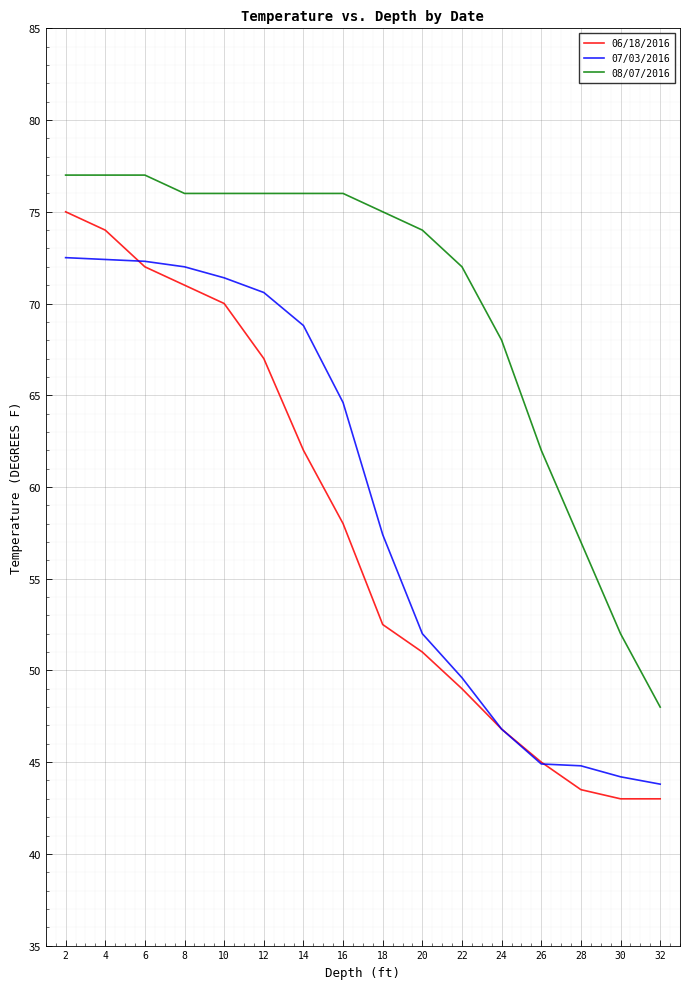

At which label does 08/07/2016 first exceed 76?

2